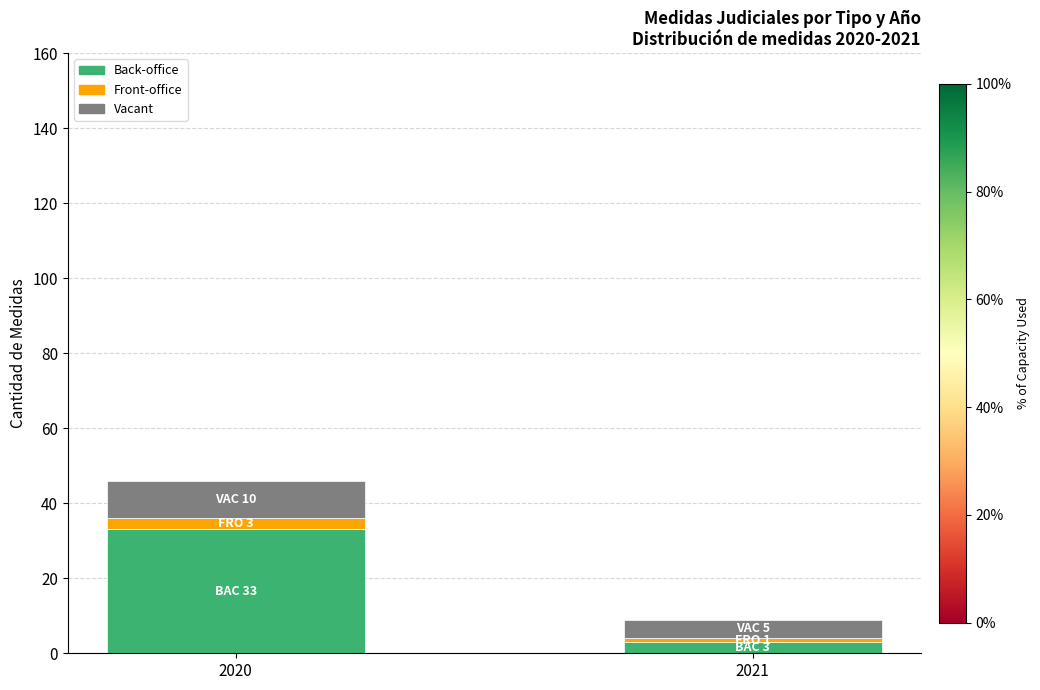

The Back-office series shows 3 at 2021. True or false?

True